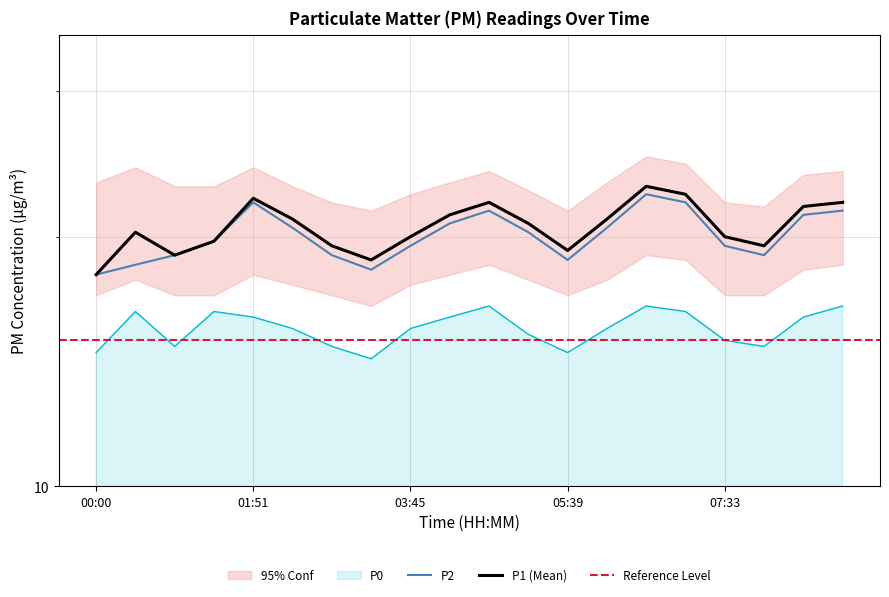

The P2 series shows 18.8 at 05:39. True or false?

True